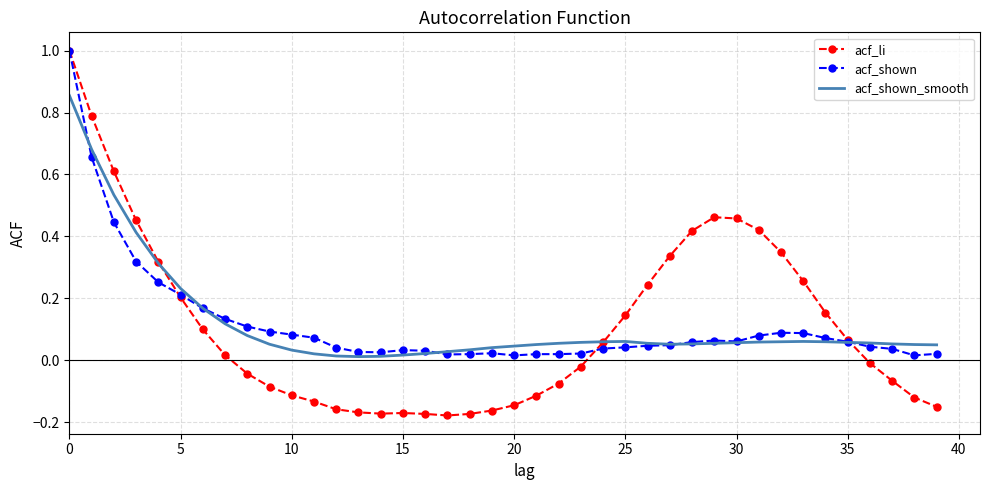

Which series has the widest spread of values?

acf_li